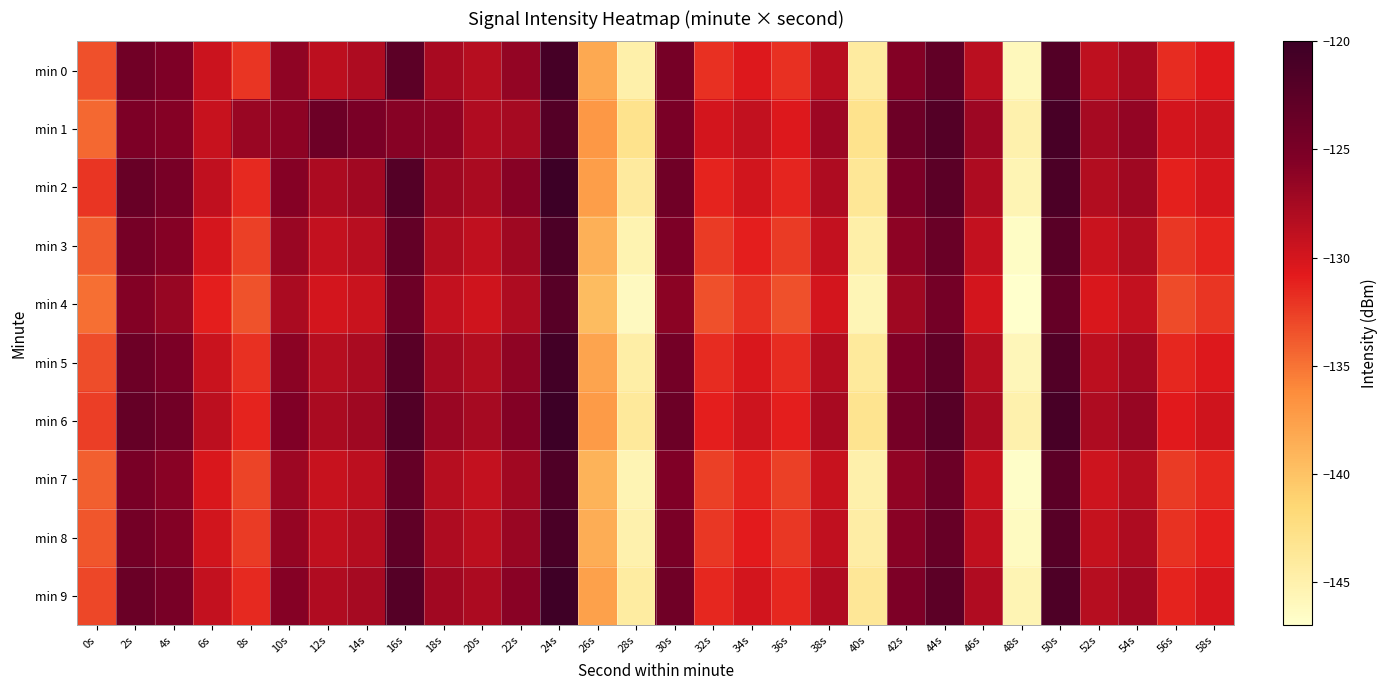

What is the total value across all series at 34s?

-1304.2